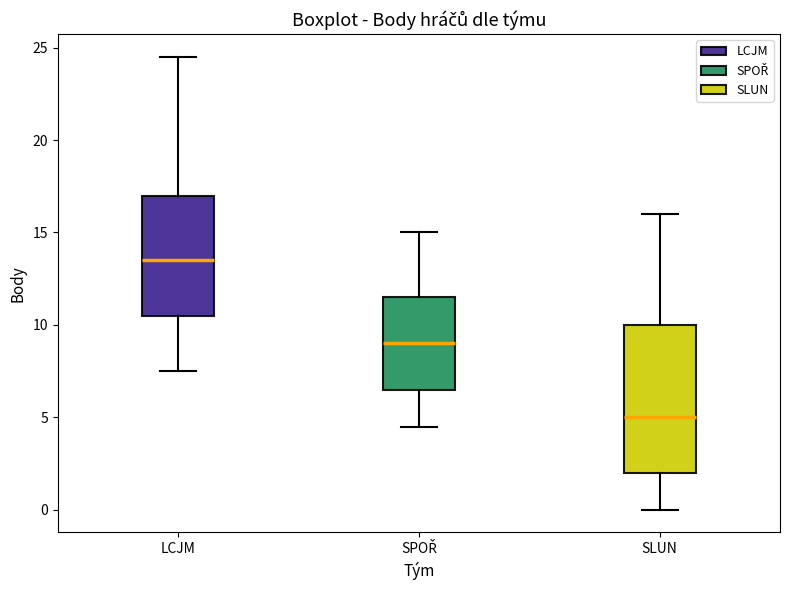

Which box has the lowest median line?

SLUN